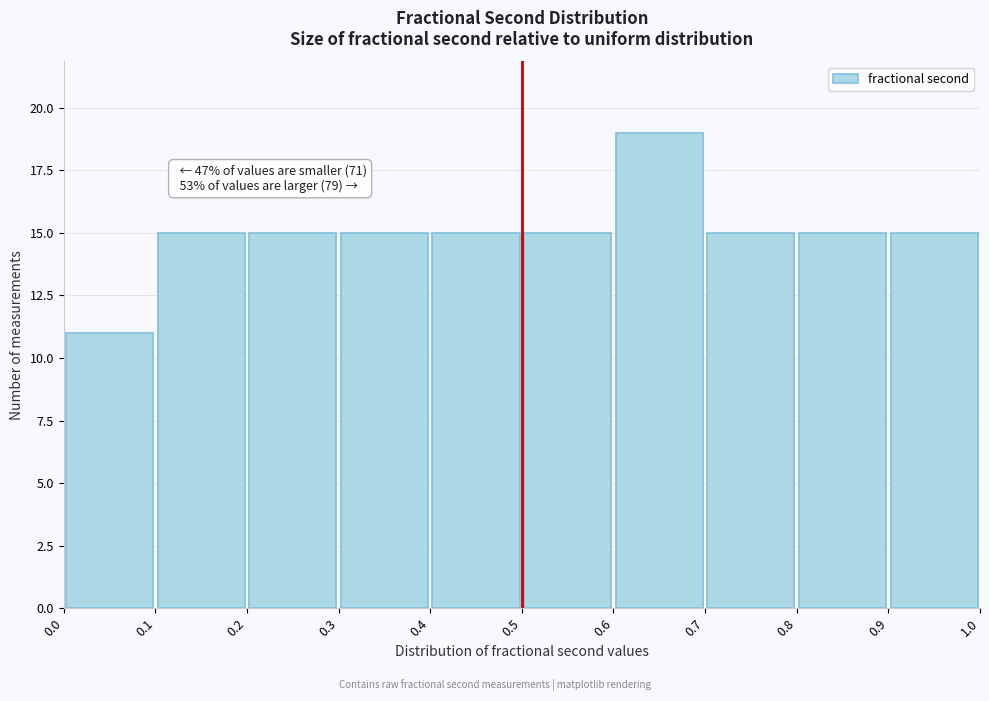

Over which range of the x-axis is the bar tallest?

0.6 to 0.7